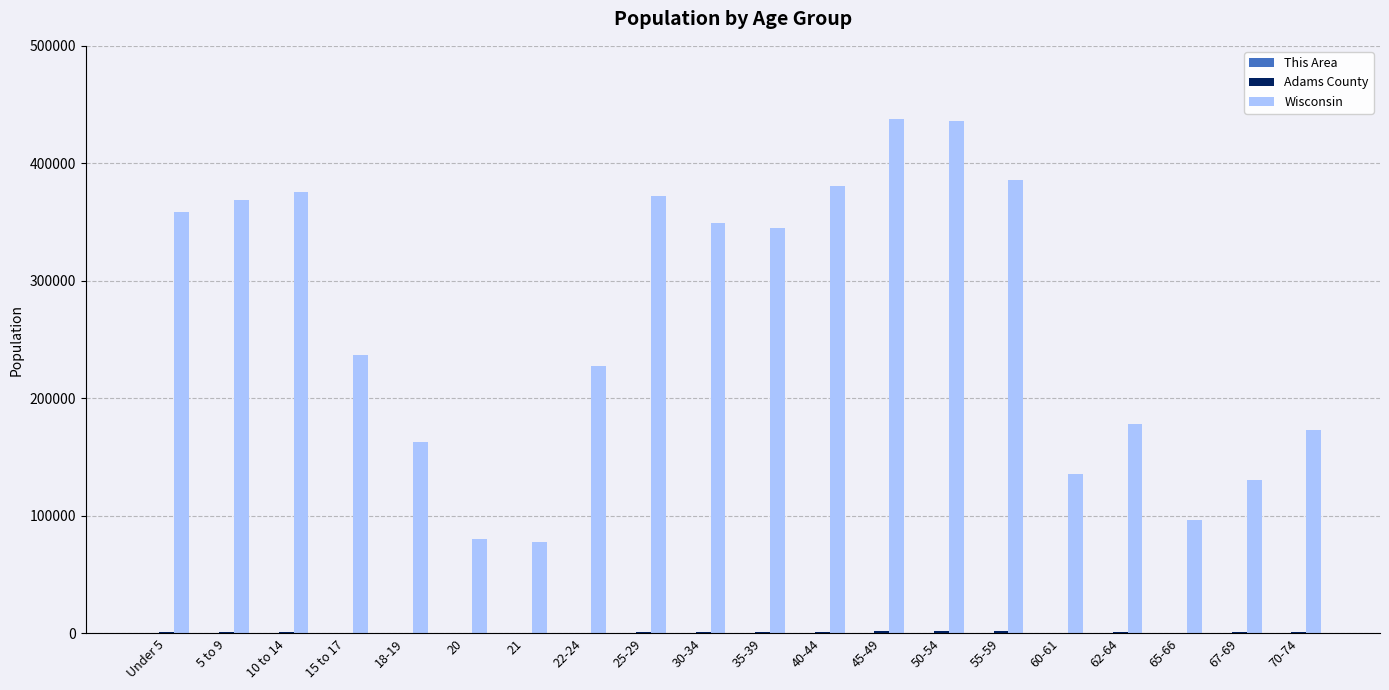

Between 67-69 and 70-74, which series saw the biggest shift?

Wisconsin